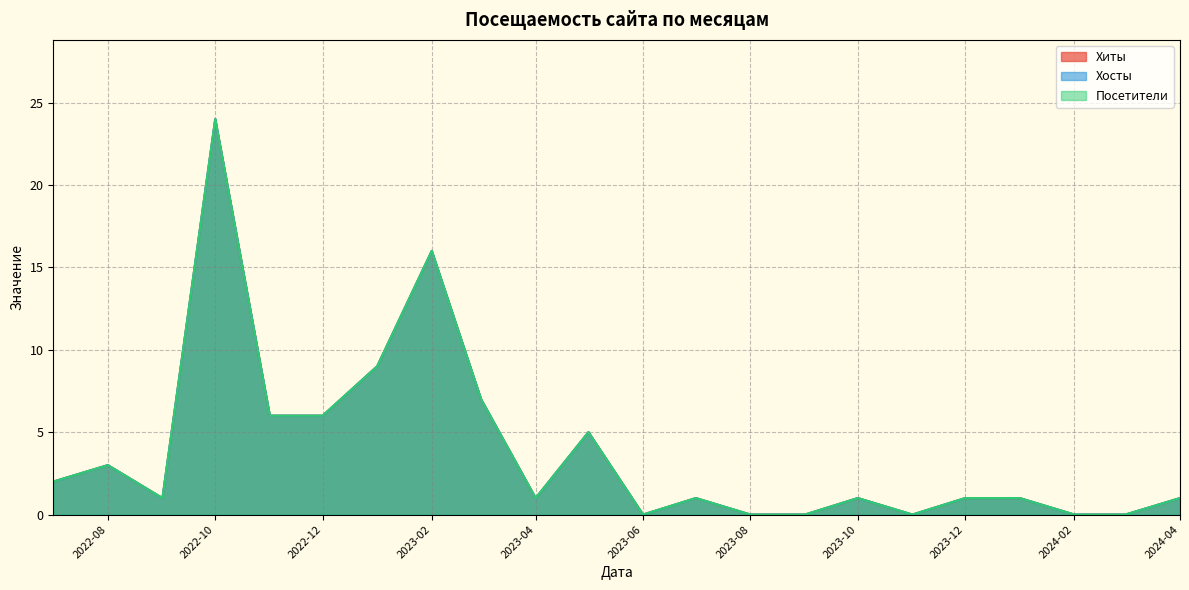

In Хосты, how many points are lower than both neighbors (excluding endpoints)?

4